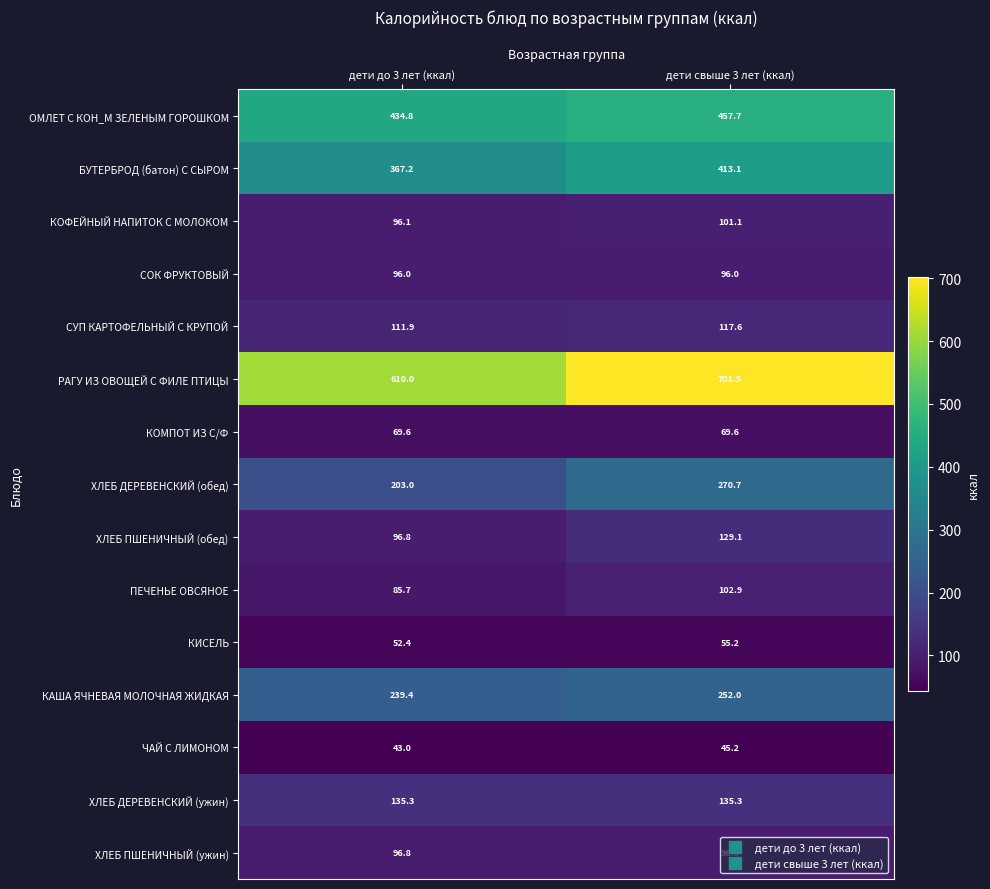

What is the difference between the highest and lowest values at дети до 3 лет (ккал)?

567.0